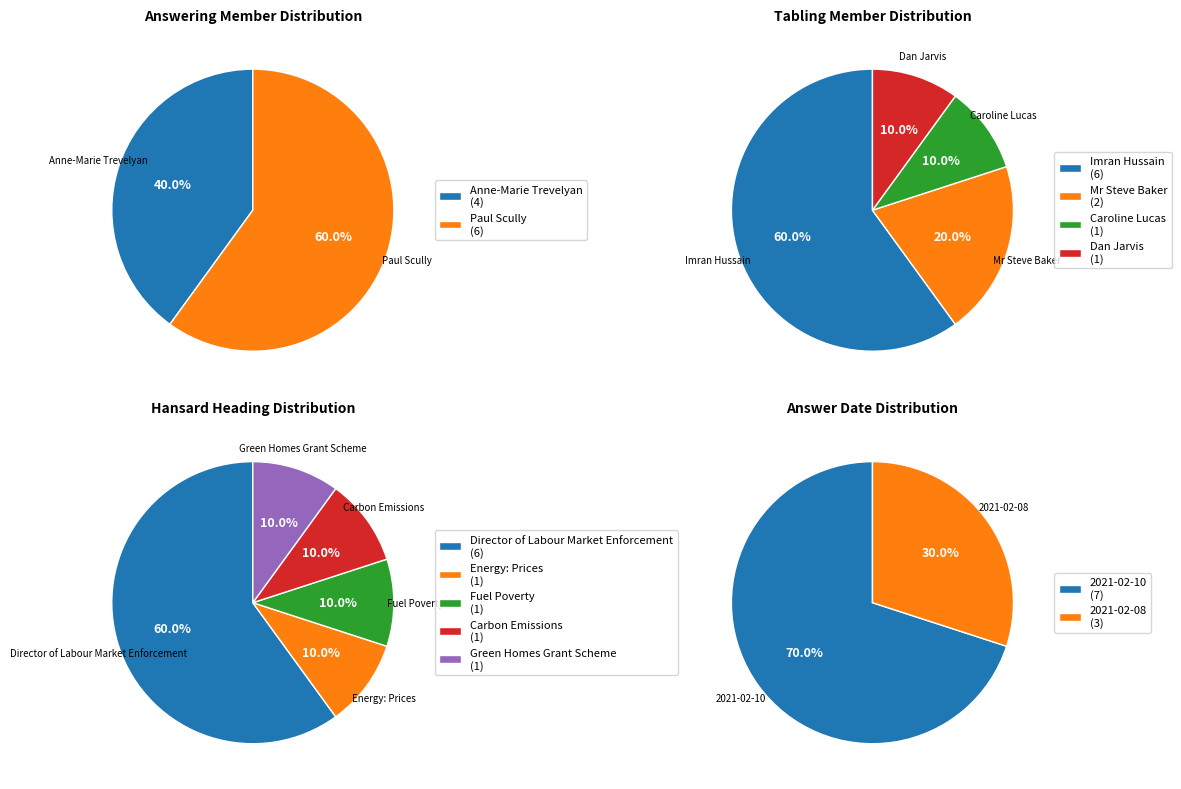

Is 7 the majority of the pie?

No